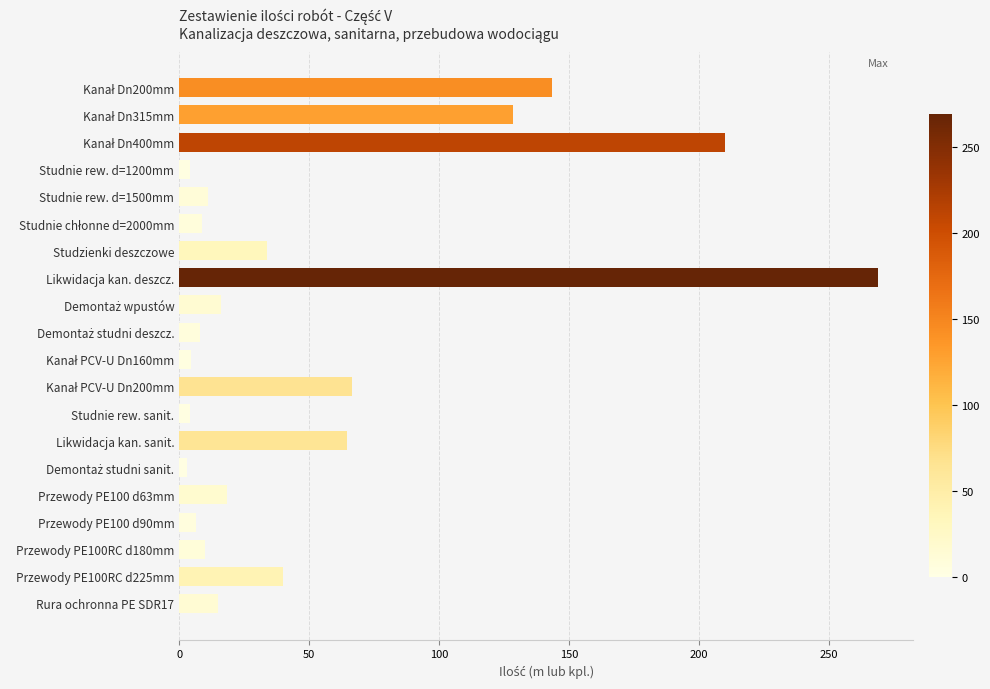

Are the bars grouped side by side (vs. stacked)?

No